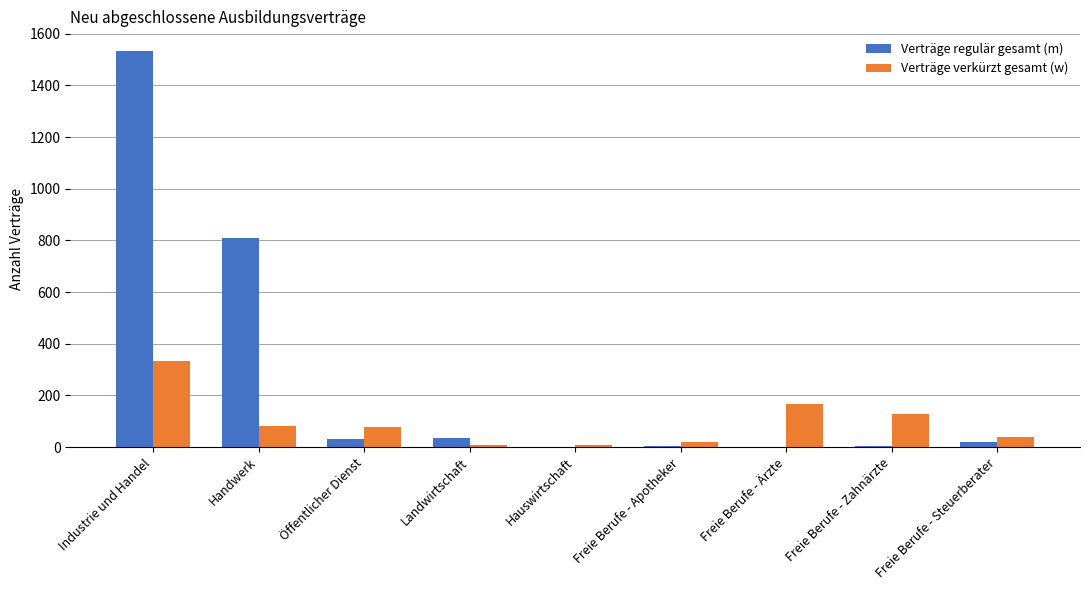

Is it true that Verträge regulär gesamt (m) equals 810 at Handwerk?

True